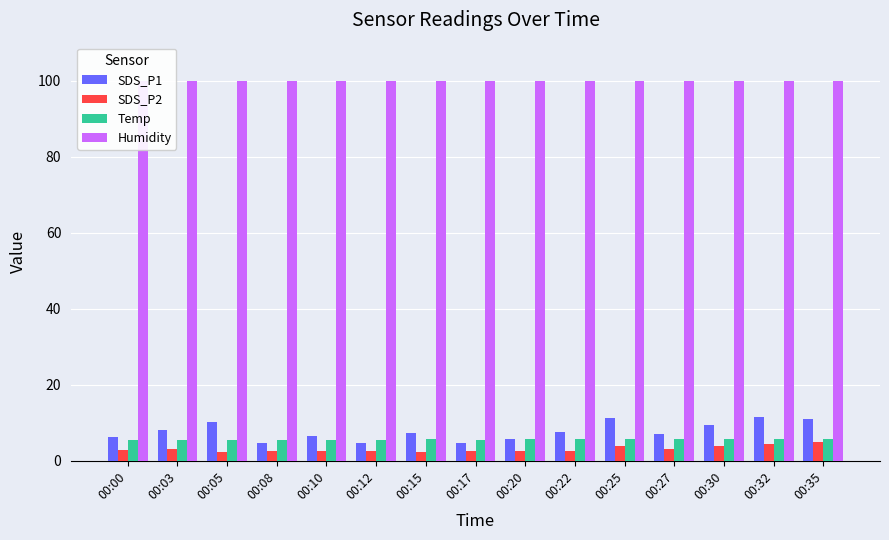

At which category is the sum across all series the highest?

00:32